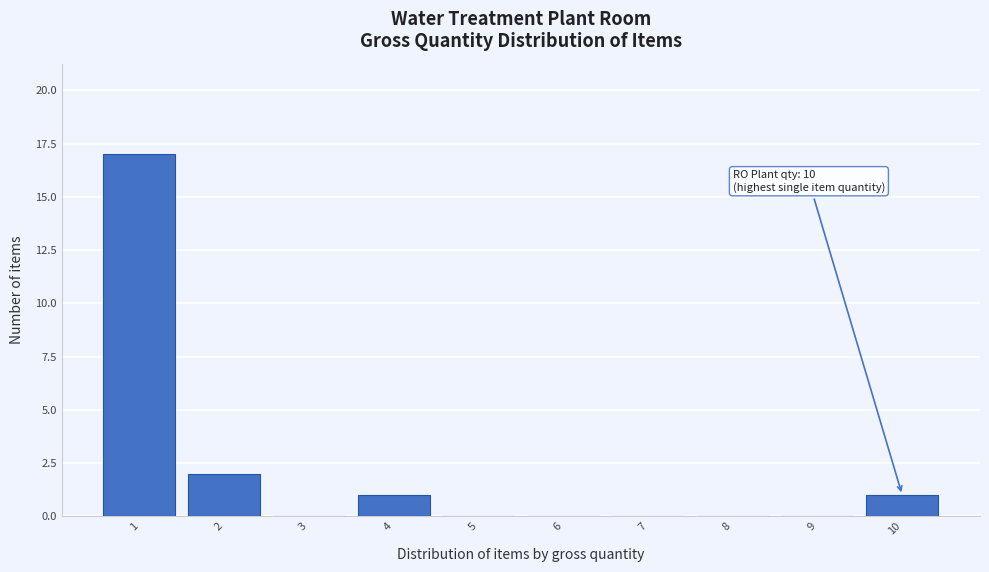

Which range on the x-axis has the tallest bar?

0.5 to 1.5